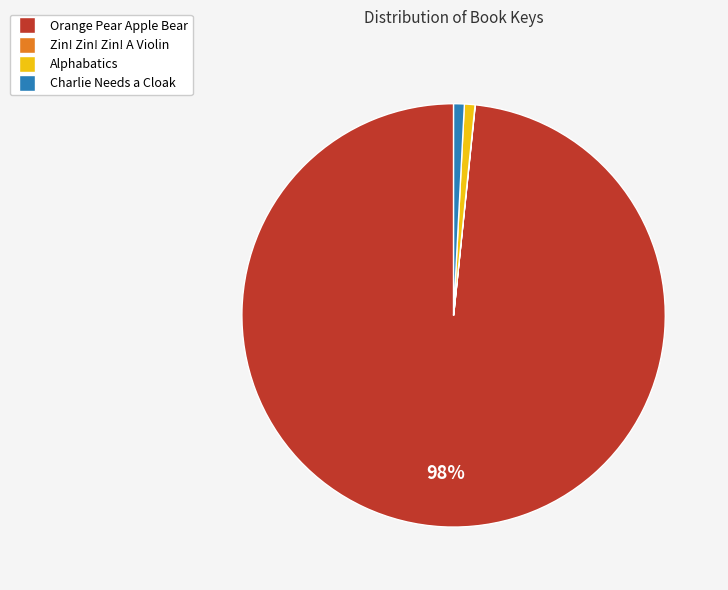

Which category accounts for the majority?

Orange Pear Apple Bear